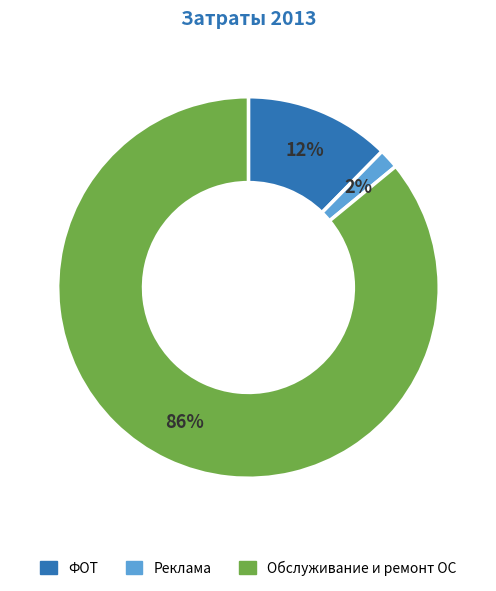

Is it true that Реклама is 9% of the pie?

False